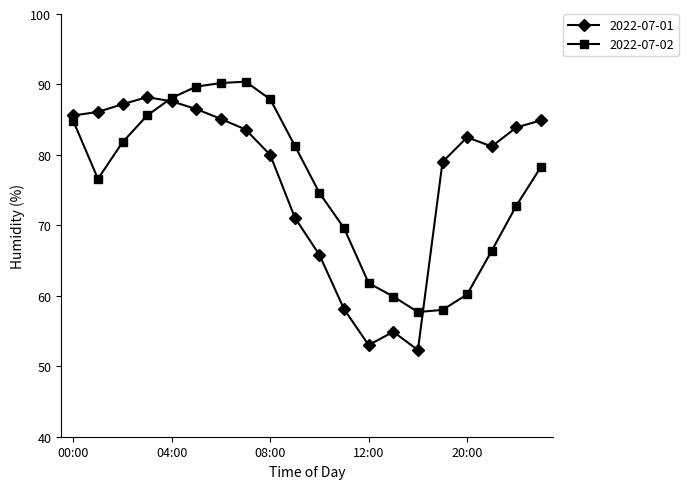

How many series are shown in this chart?

2